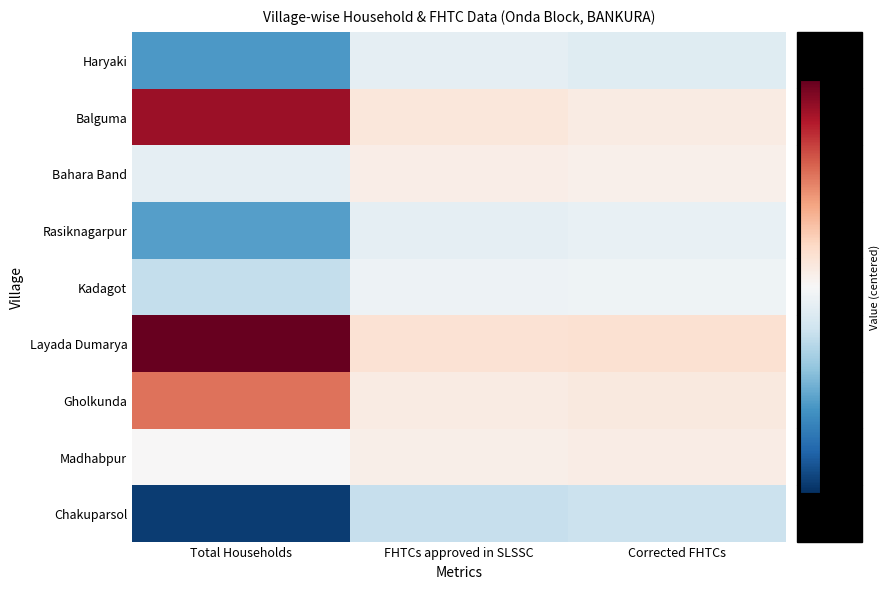

List the series in order of their peak value, highest first.

Layada Dumarya, Balguma, Gholkunda, Madhabpur, Bahara Band, Kadagot, Rasiknagarpur, Haryaki, Chakuparsol